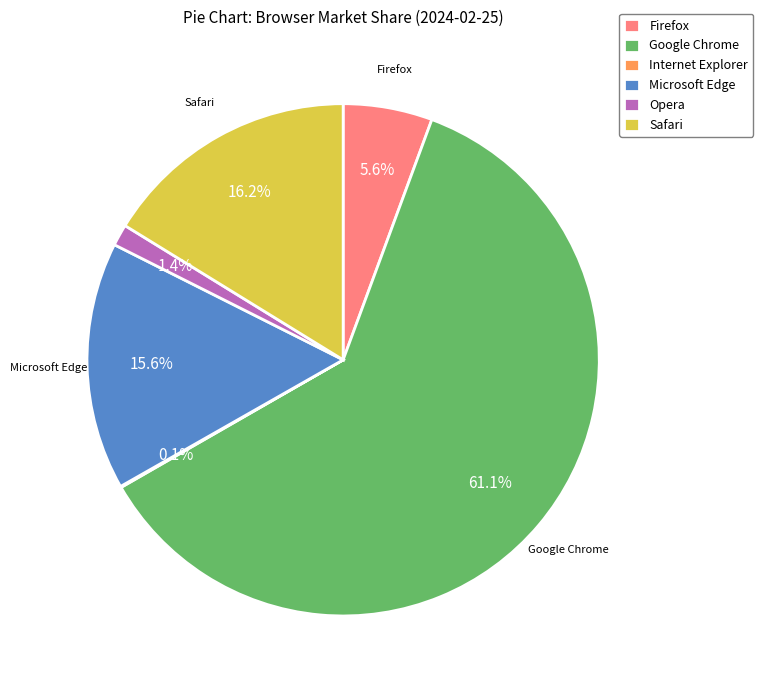

Do Google Chrome and Firefox together represent more than half of the pie?

Yes